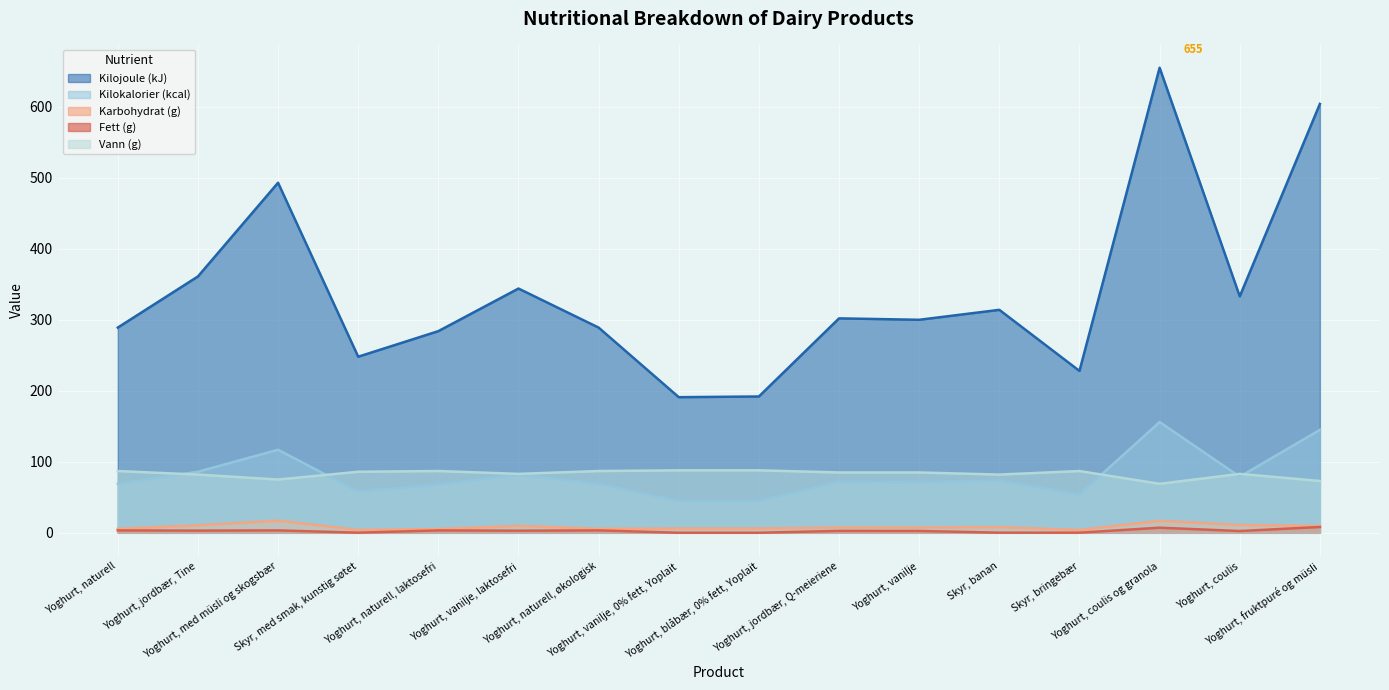

How many interior local valleys does the Kilokalorier (kcal) series have?

4